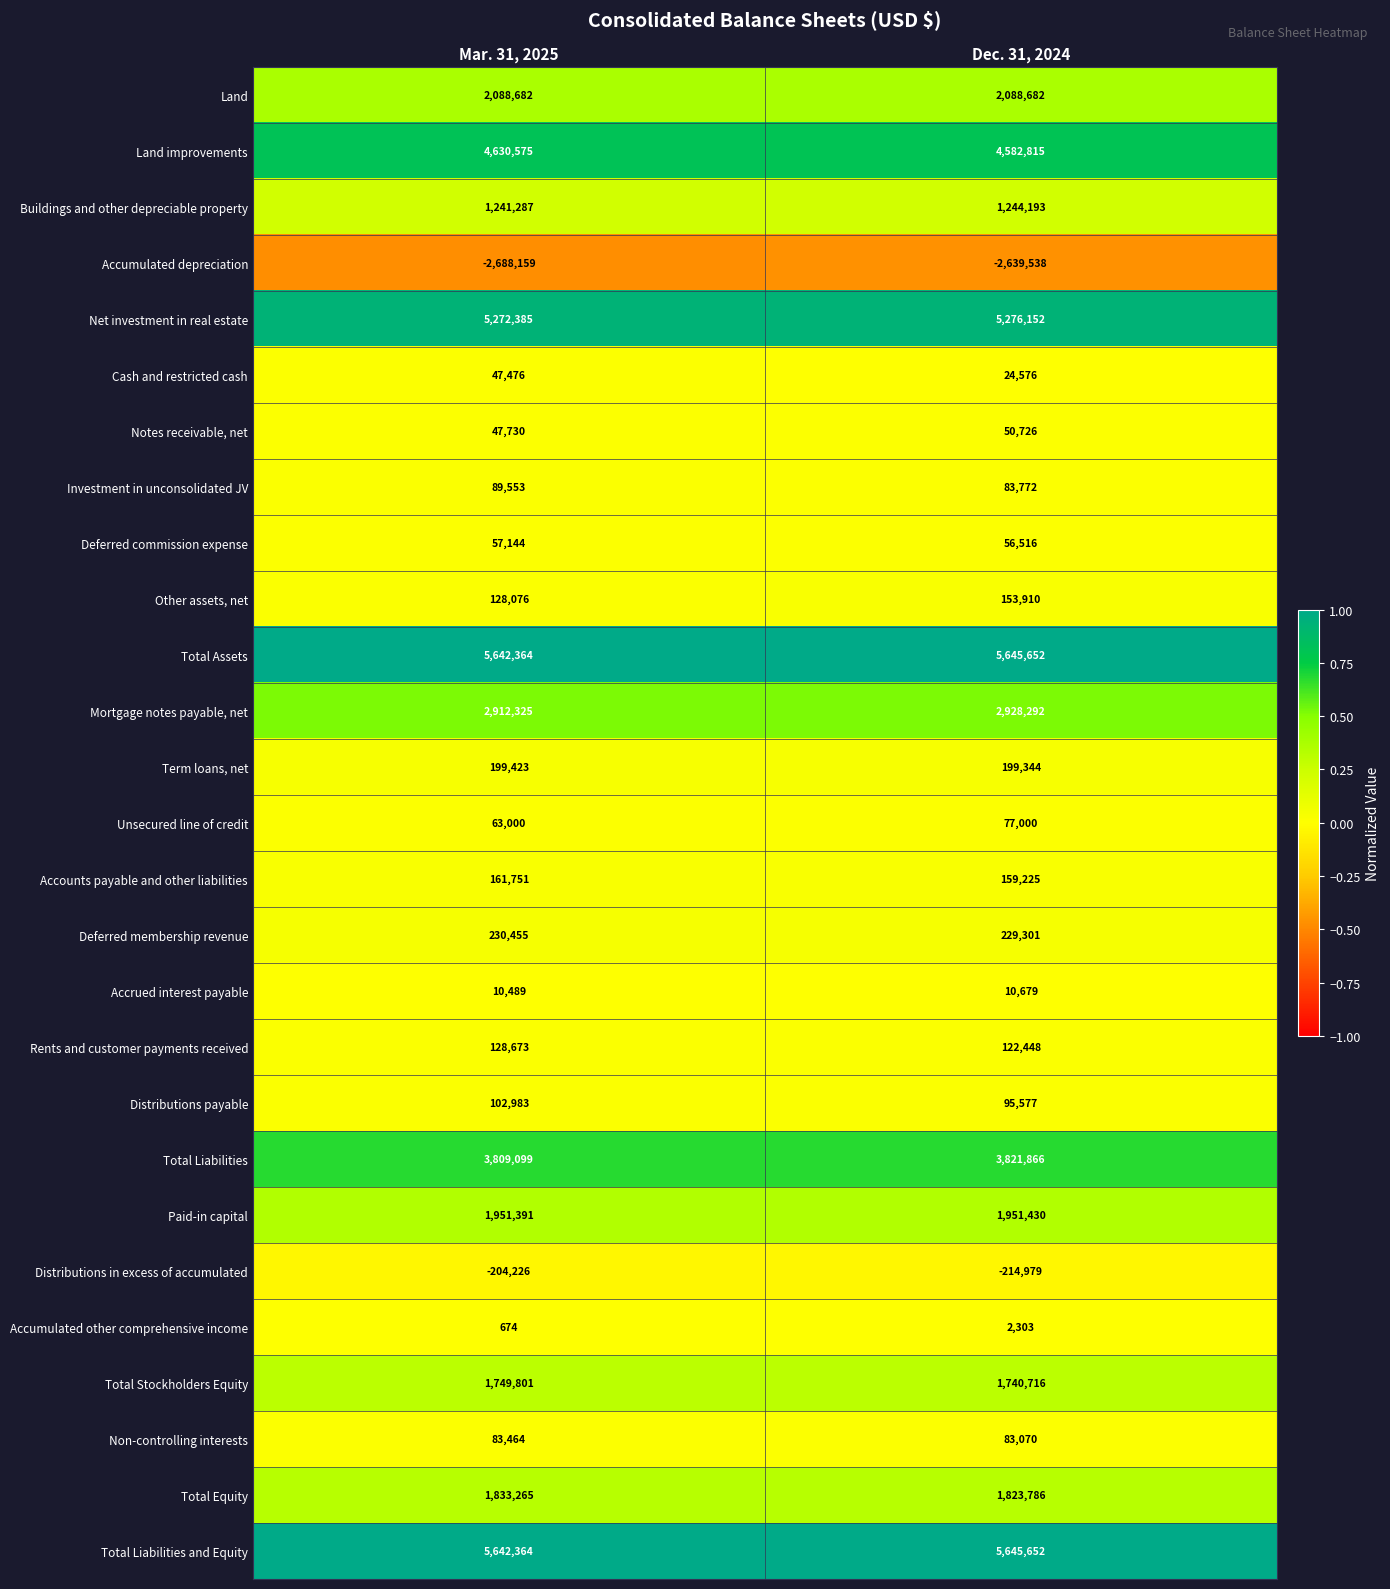

Between Mar. 31, 2025 and Dec. 31, 2024, which series saw the biggest shift?

Accumulated depreciation